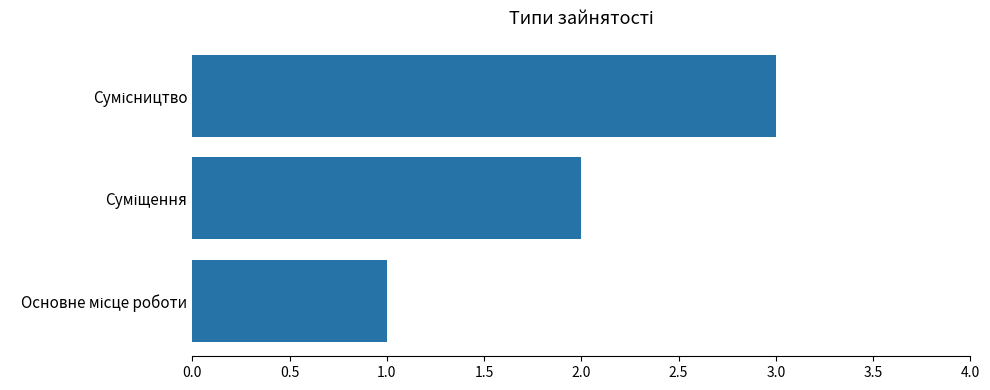

What is the difference between the maximum and minimum values?

2